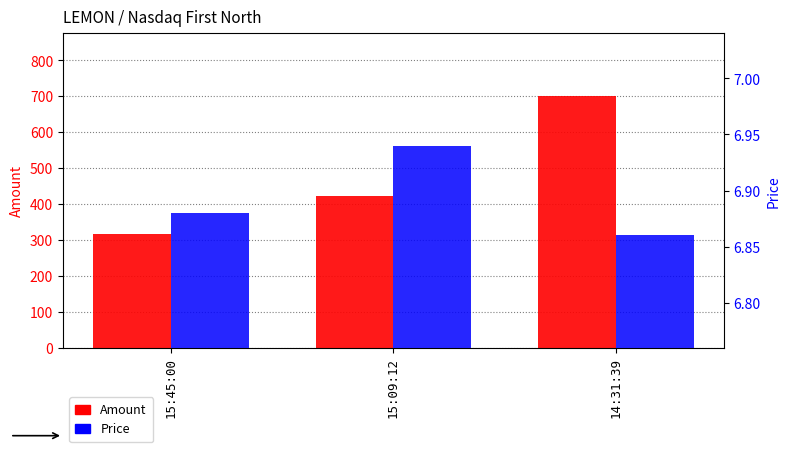

What is the smallest value displayed?

6.9